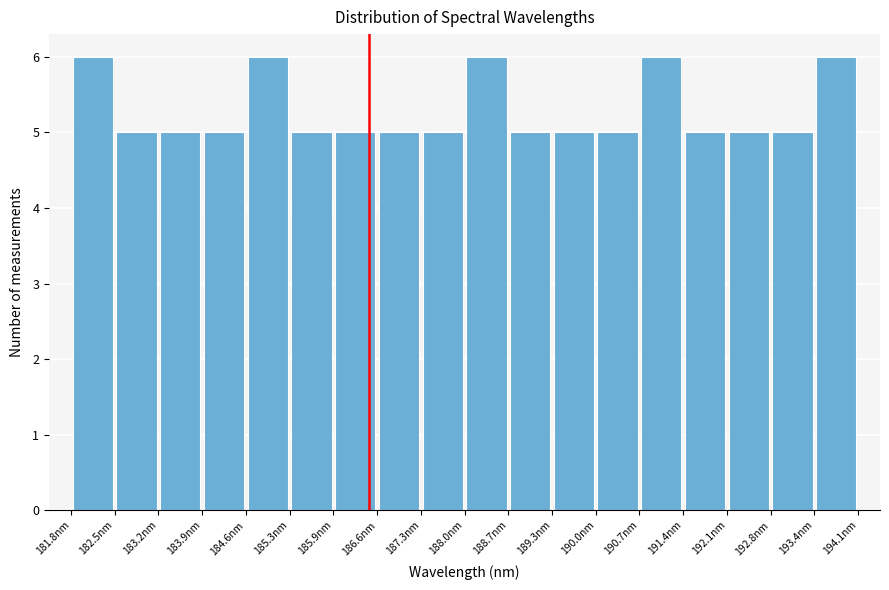

What is the height of the bar covering 192.1 to 192.8 on the x-axis? Neither the bar edges nor the heights are printed on the chart, so give them approximately, as read against the axes.

5